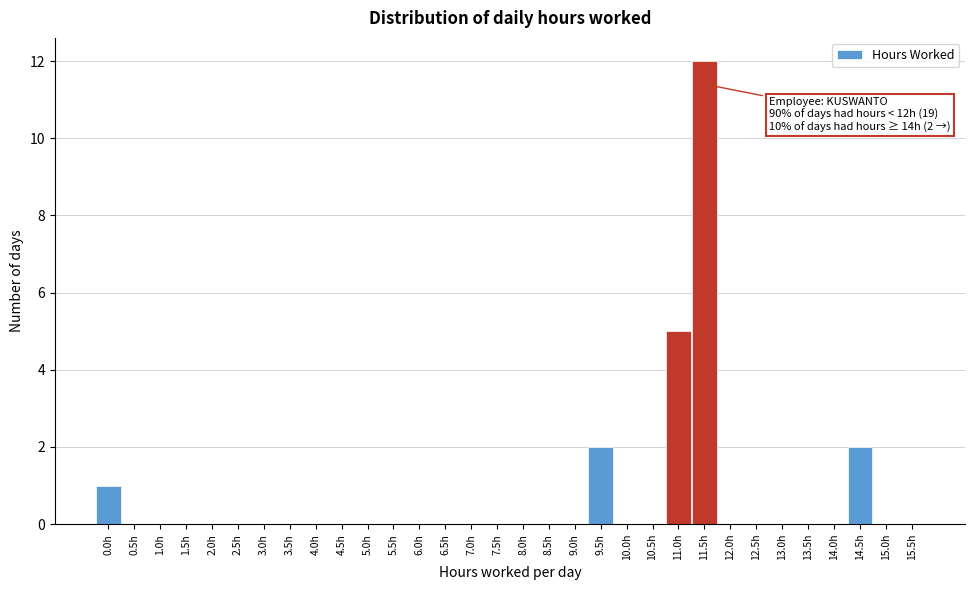

Between 4.5h and 14.5h, which is larger?

14.5h